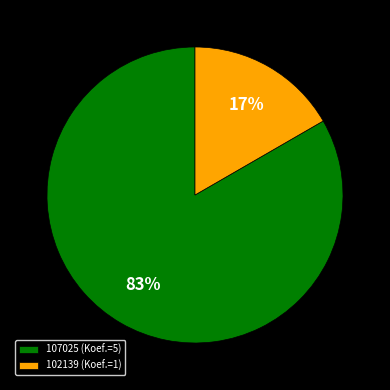

How many slices are in this pie chart?

2